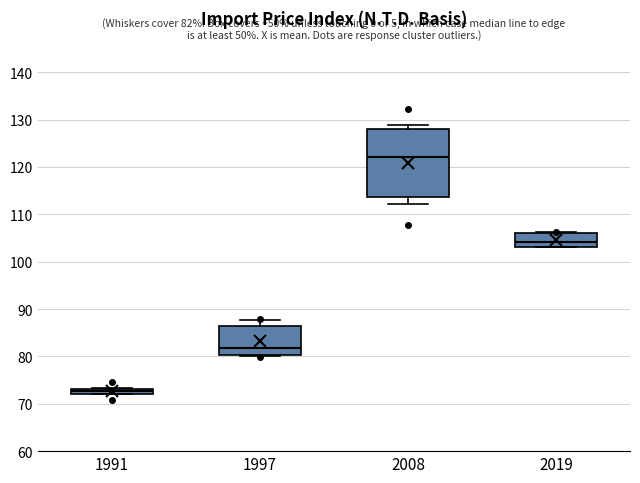

Which box has the lowest median line?

1991